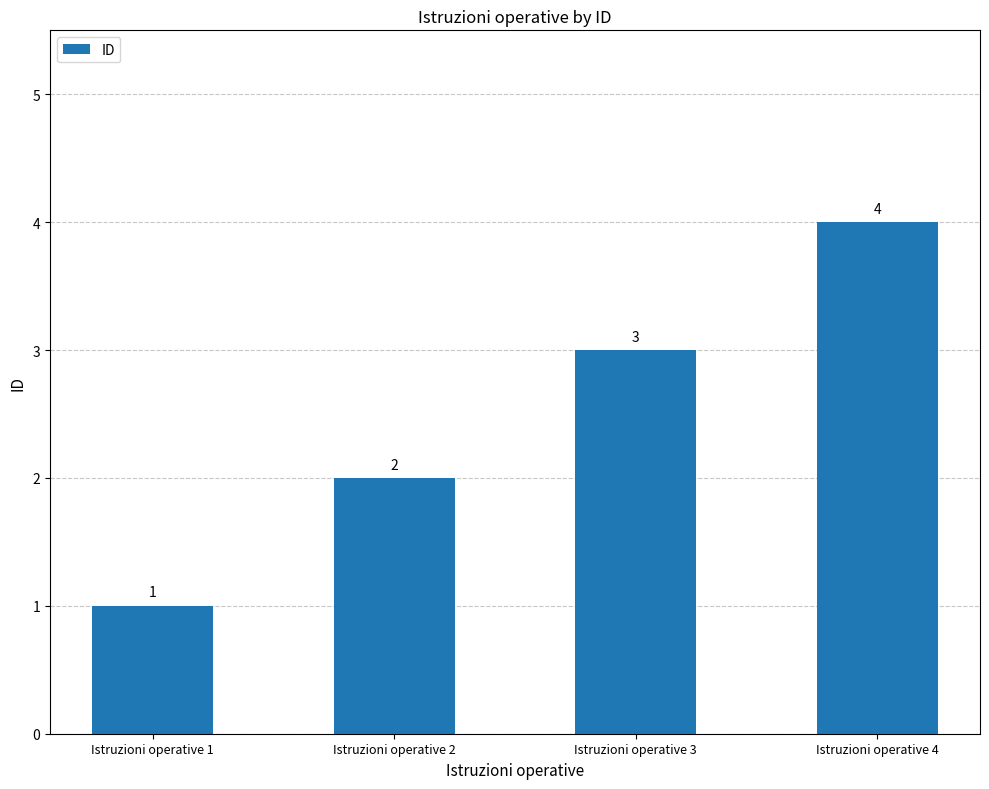

Reading right to left, extract all data points from this chart.

Istruzioni operative 4=4	Istruzioni operative 3=3	Istruzioni operative 2=2	Istruzioni operative 1=1